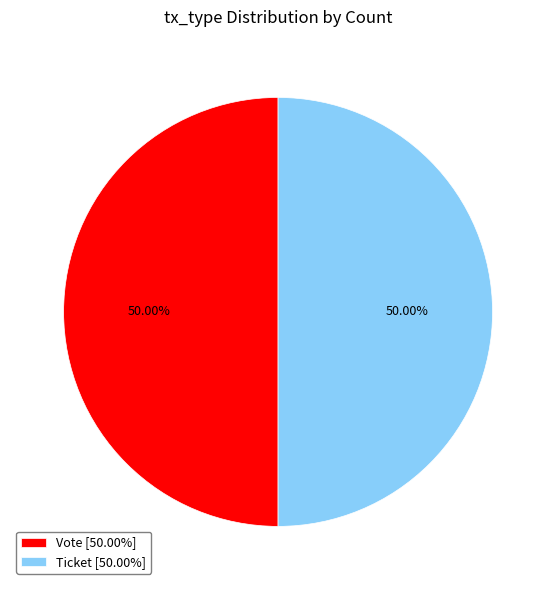

How many slices are in this pie chart?

2